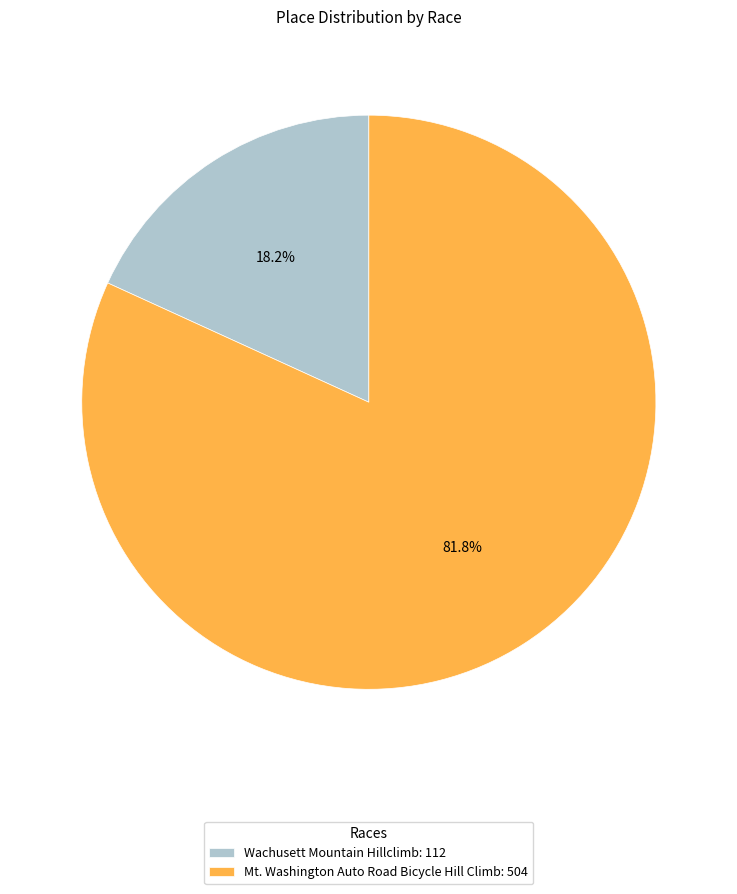

To the nearest percent, what percentage of the pie is Mt. Washington Auto Road Bicycle Hill Climb?

82%